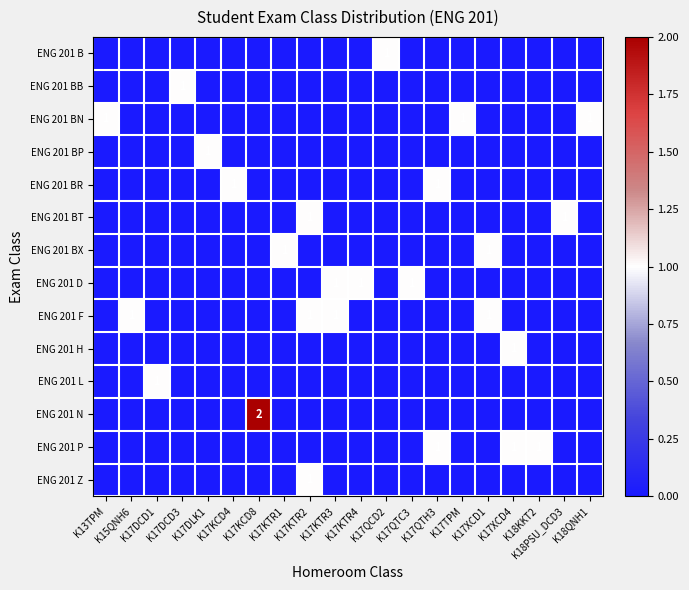

Where is ENG 201 BR nearest to the value 0?

K13TPM